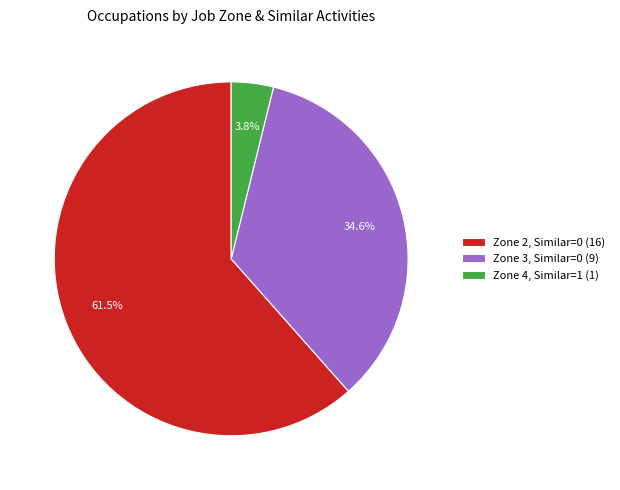

Is there any slice that represents more than half of the pie?

Yes